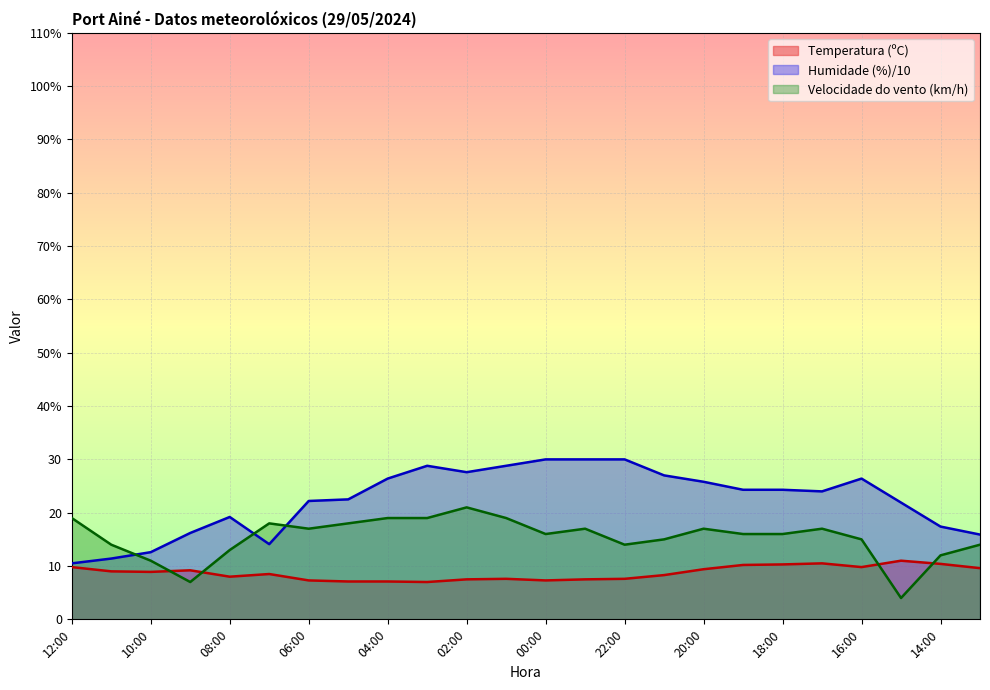

Reading right to left, list all the values displayed in this chart.

Temperatura (ºC): 9.6	10.4	11.0	9.8	10.5	10.3	10.2	9.4	8.3	7.6	7.5	7.3	7.6	7.5	7.0	7.1	7.1	7.3	8.5	8.0	9.2	8.9	9.0	9.8
Humidade (%): 15.9	17.4	21.9	26.4	24.0	24.3	24.3	25.8	27.0	30.0	30.0	30.0	28.8	27.6	28.8	26.4	22.5	22.2	14.1	19.2	16.2	12.6	11.4	10.5
Velocidade do vento (km/h): 14.0	12.0	4.0	15.0	17.0	16.0	16.0	17.0	15.0	14.0	17.0	16.0	19.0	21.0	19.0	19.0	18.0	17.0	18.0	13.0	7.0	11.0	14.0	19.0